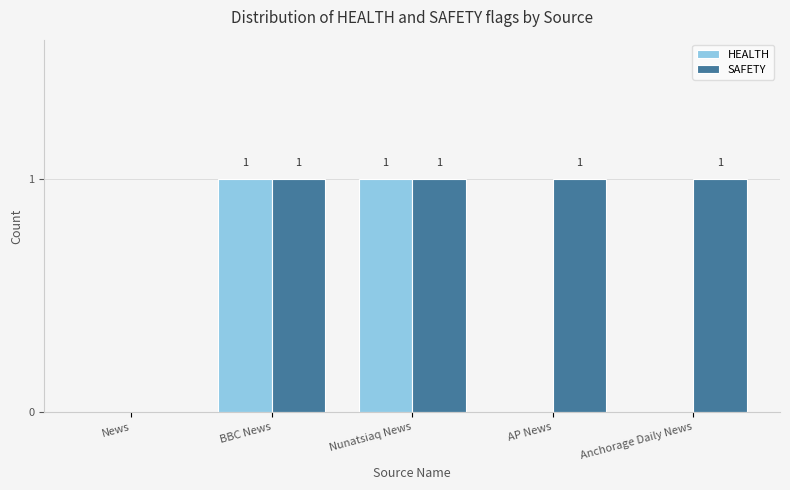

What are all the series names shown in the legend?

HEALTH, SAFETY